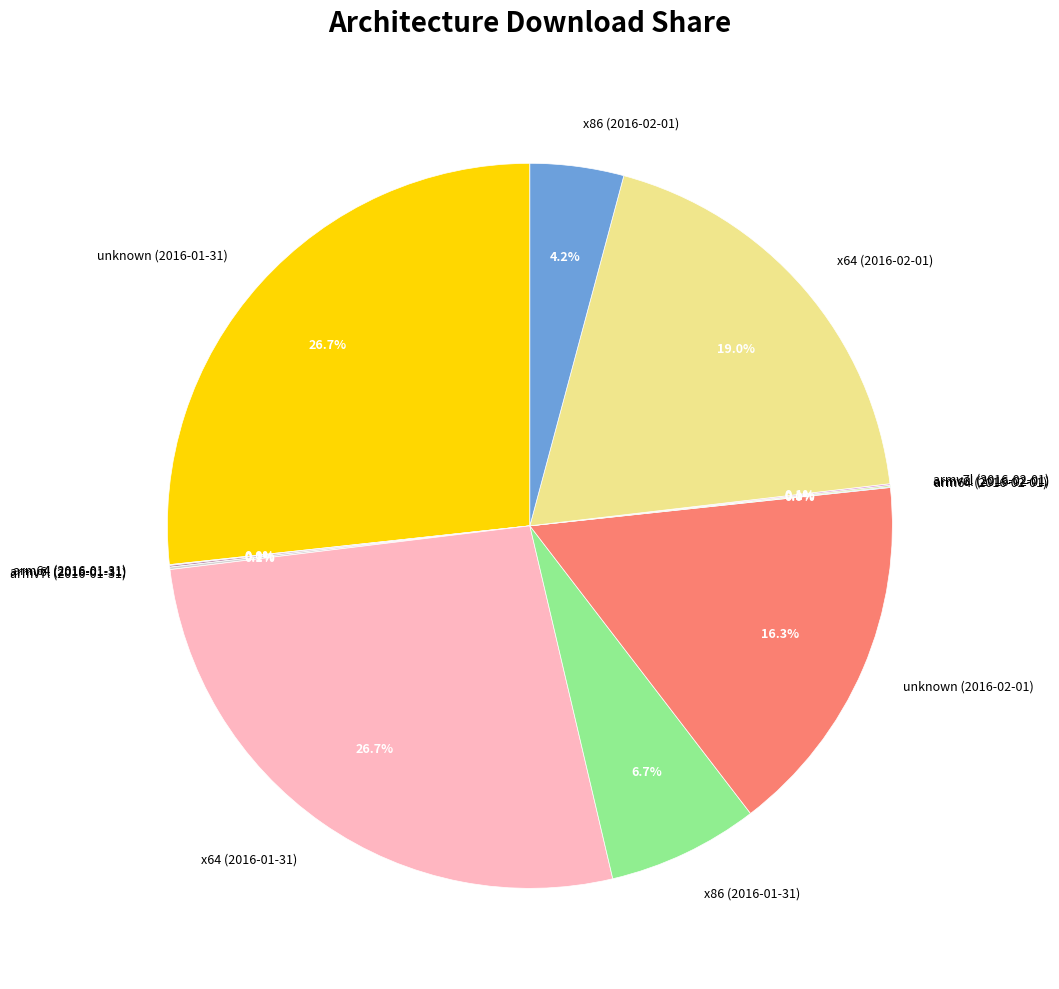

Is it true that x64 (2016-02-01) is 9% of the pie?

False